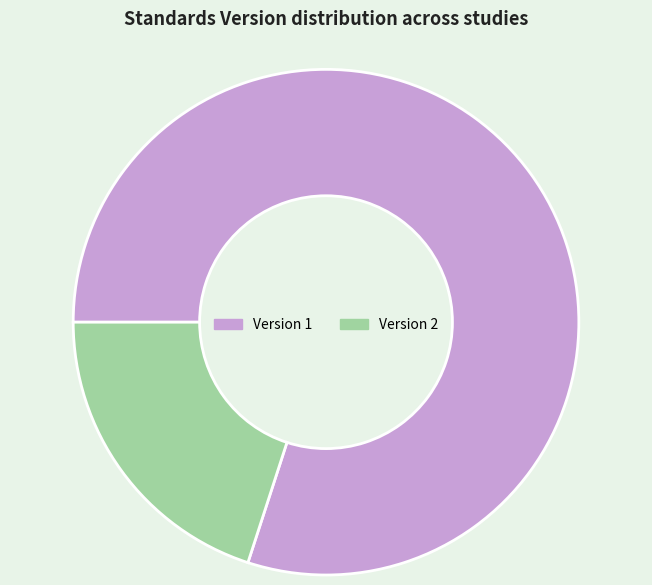

How many slices are in this pie chart?

2